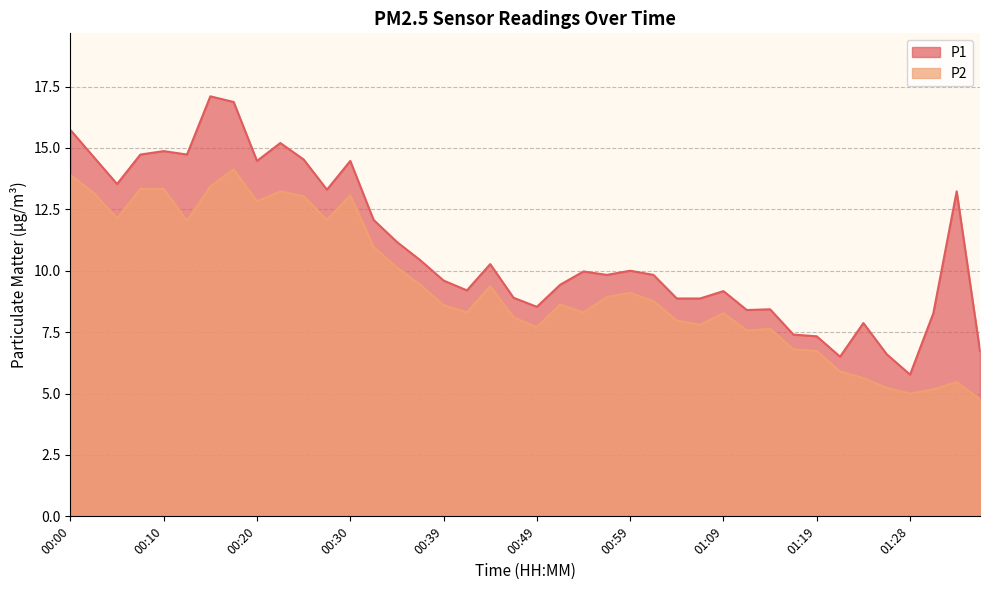

Rank the categories by P2 value from lowest to highest.

01:36, 01:28, 01:31, 01:26, 01:33, 01:23, 01:21, 01:19, 01:16, 01:11, 01:14, 00:49, 01:06, 01:04, 00:47, 01:09, 00:42, 00:54, 00:39, 00:52, 01:01, 00:57, 00:59, 00:44, 00:37, 00:34, 00:32, 00:12, 00:27, 00:05, 00:20, 00:25, 00:30, 00:03, 00:22, 00:08, 00:10, 00:15, 00:00, 00:17